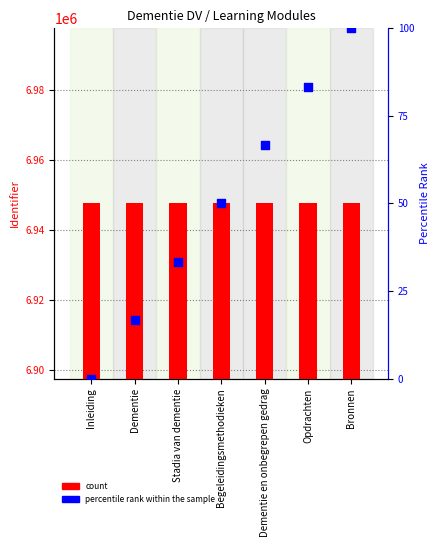

Which series has the widest spread of Y values?

percentile rank within the sample